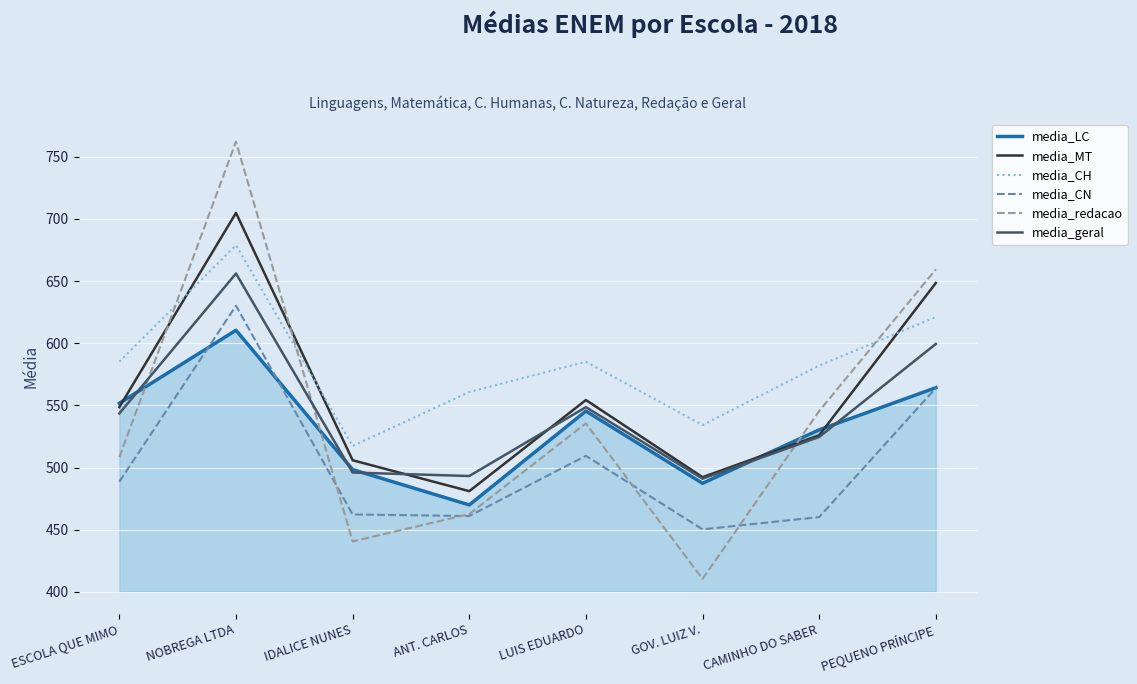

At which label does media_LC reach its peak?

NOBREGA LTDA